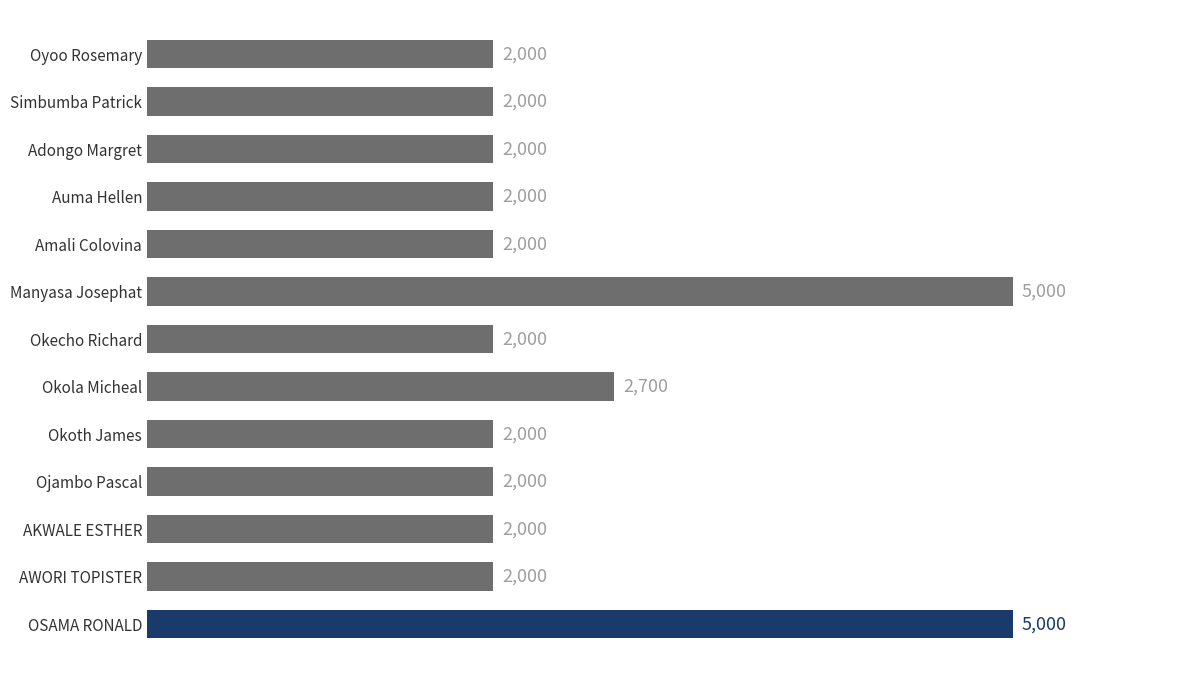

Reading bottom to top, extract all data points from this chart.

5000	2000	2000	2000	2000	2700	2000	5000	2000	2000	2000	2000	2000